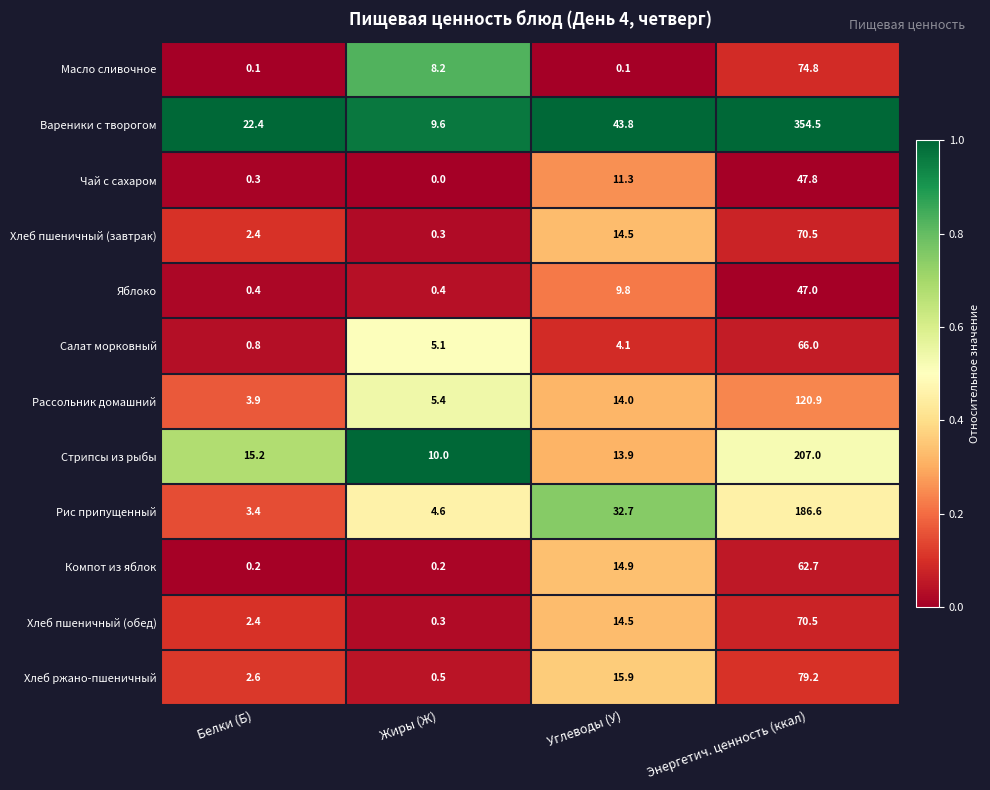

True or false: Салат морковный has a value of 0.8 at Белки (Б).

True